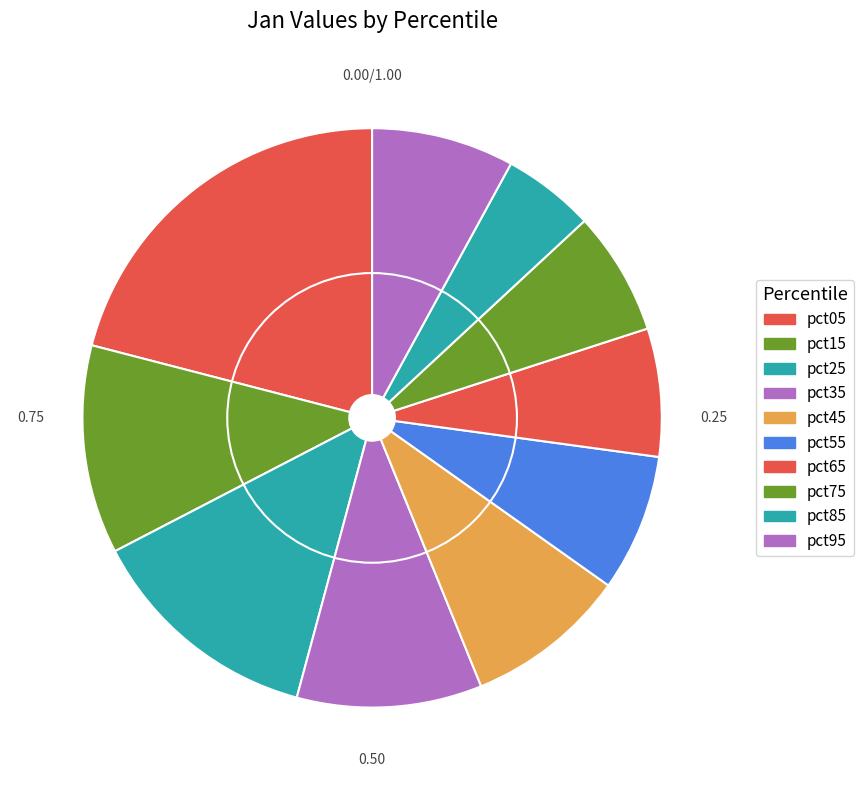

How many segments does this pie chart have?

10